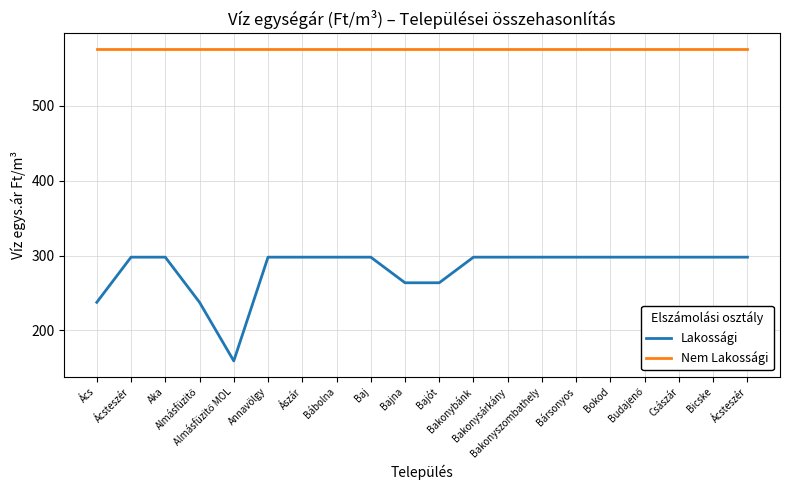

What are all the series names shown in the legend?

Lakossági, Nem Lakossági